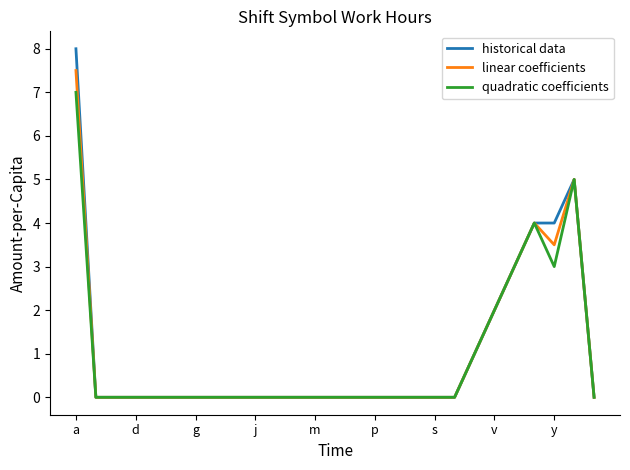

What is the difference between the maximum and minimum values in the quadratic coefficients series?

7.0